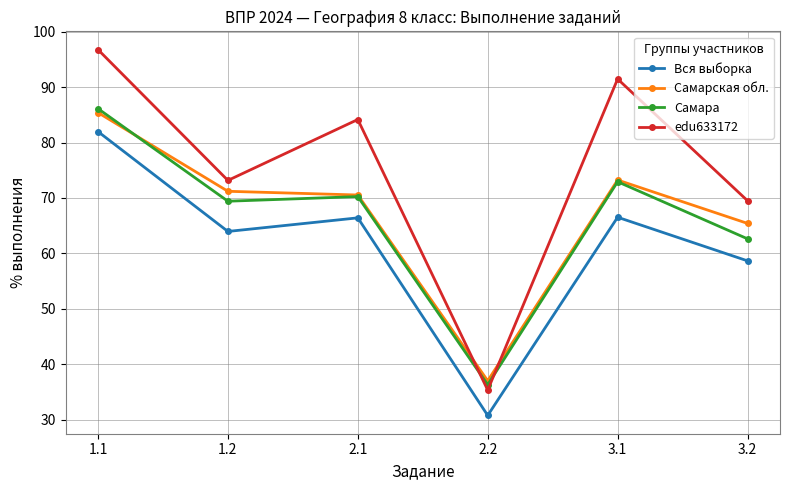

What is the average value of the Вся выборка series?

61.4